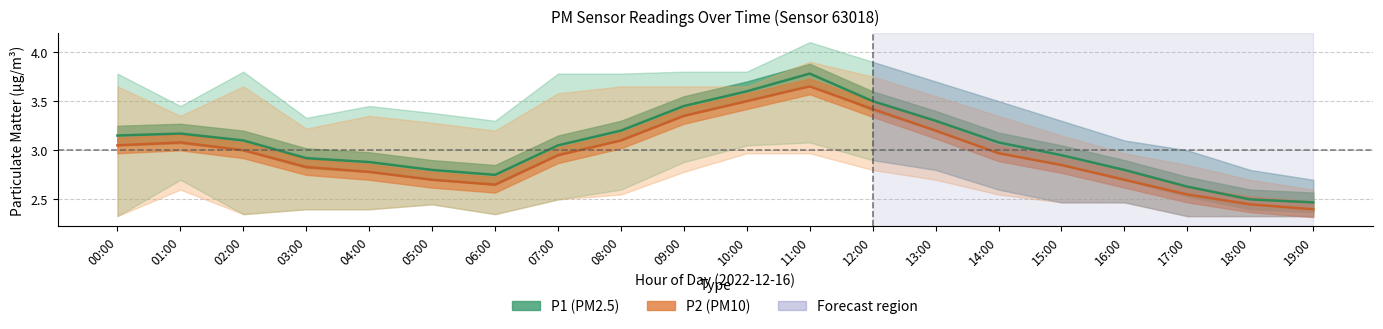

At how many categories does at least one series exceed 3?

11